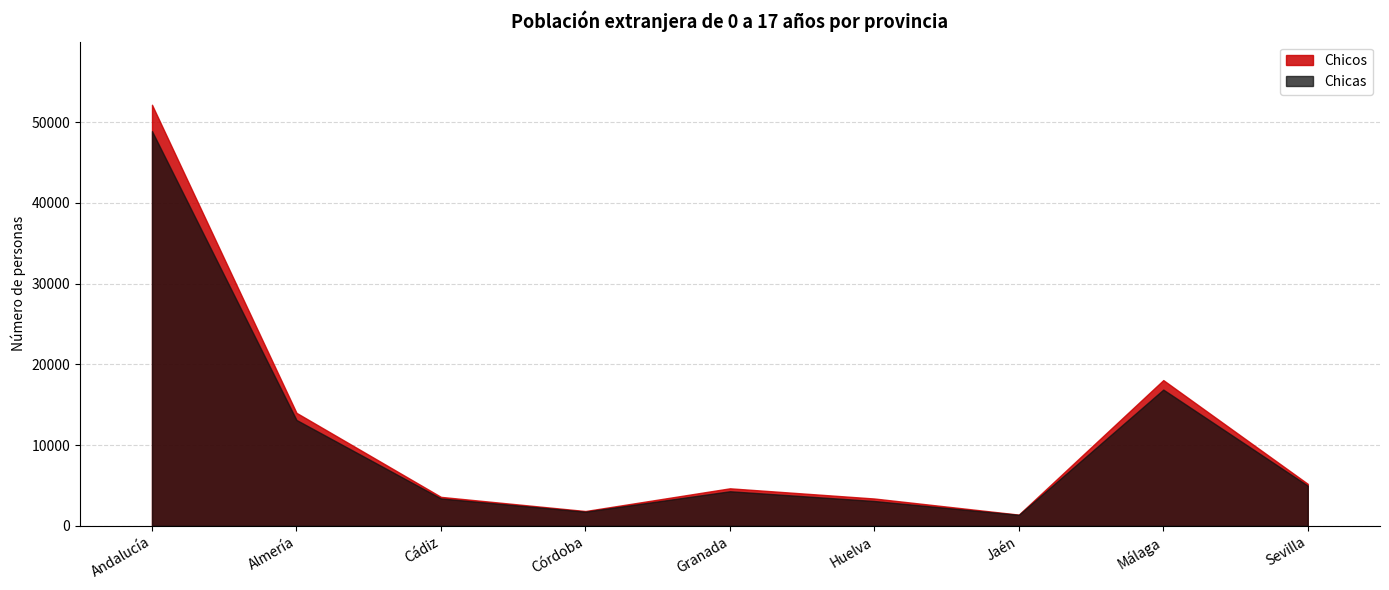

What is the difference between the maximum and second lowest values in the Chicos series?

50307